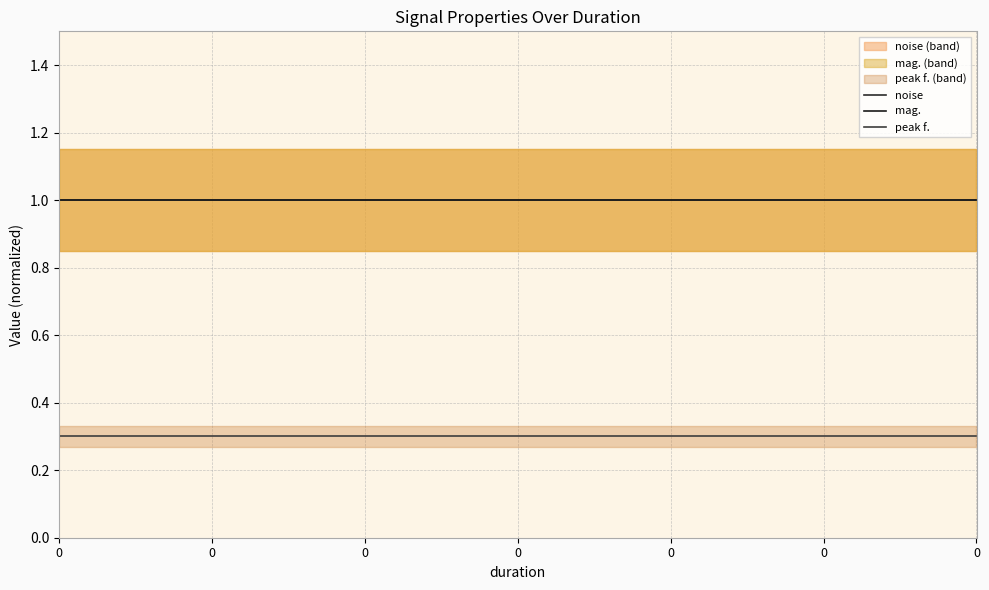

The value of mag. at 0 is 0.5. True or false?

False